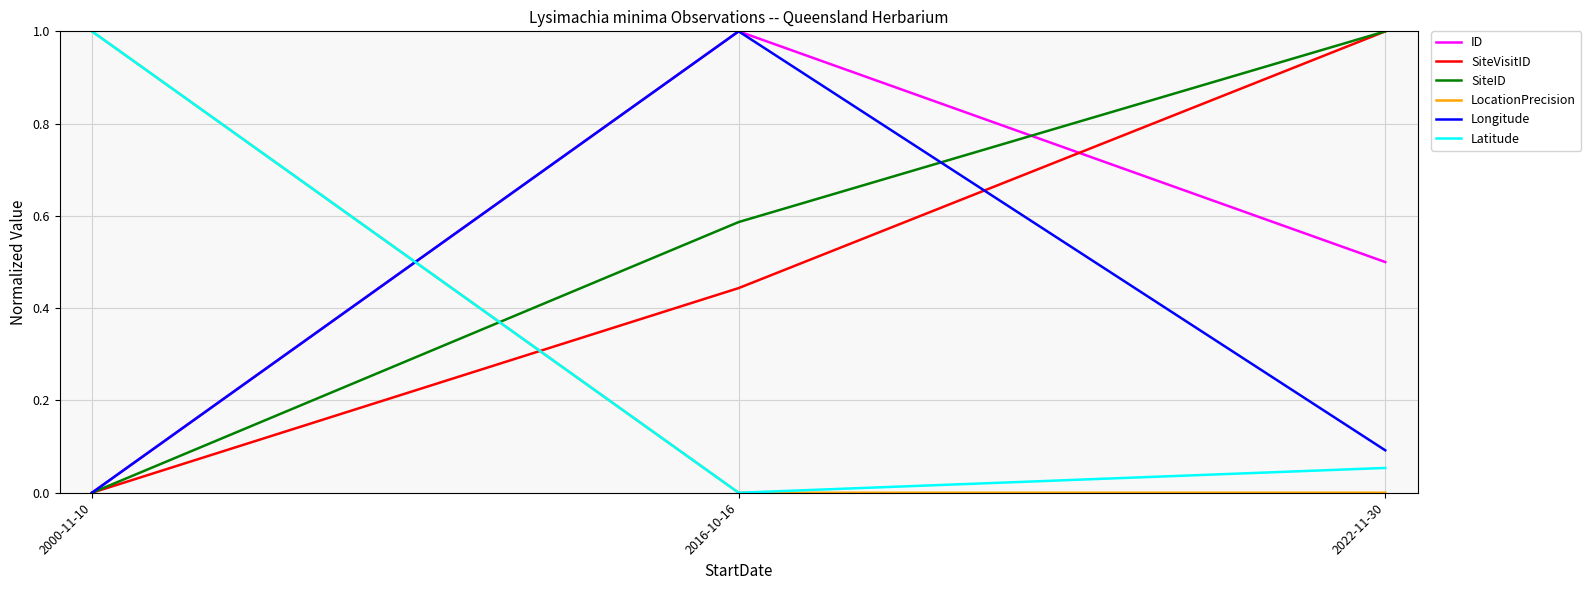

How many positive values does the SiteVisitID series have?

2